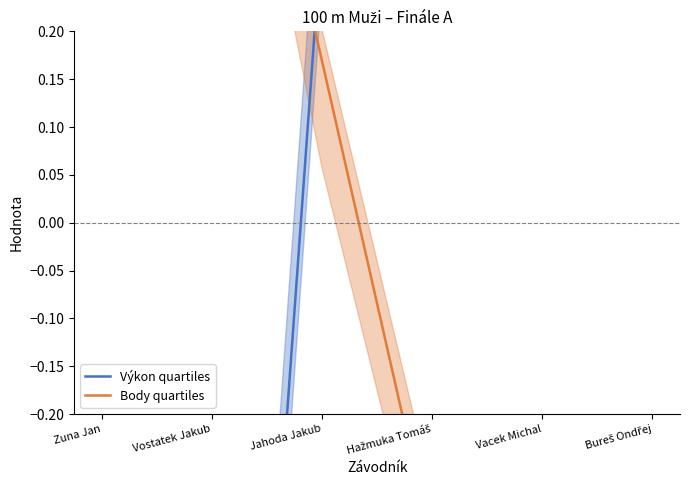

Rank the series by their average value, from highest to lowest.

Body quartiles, Výkon quartiles